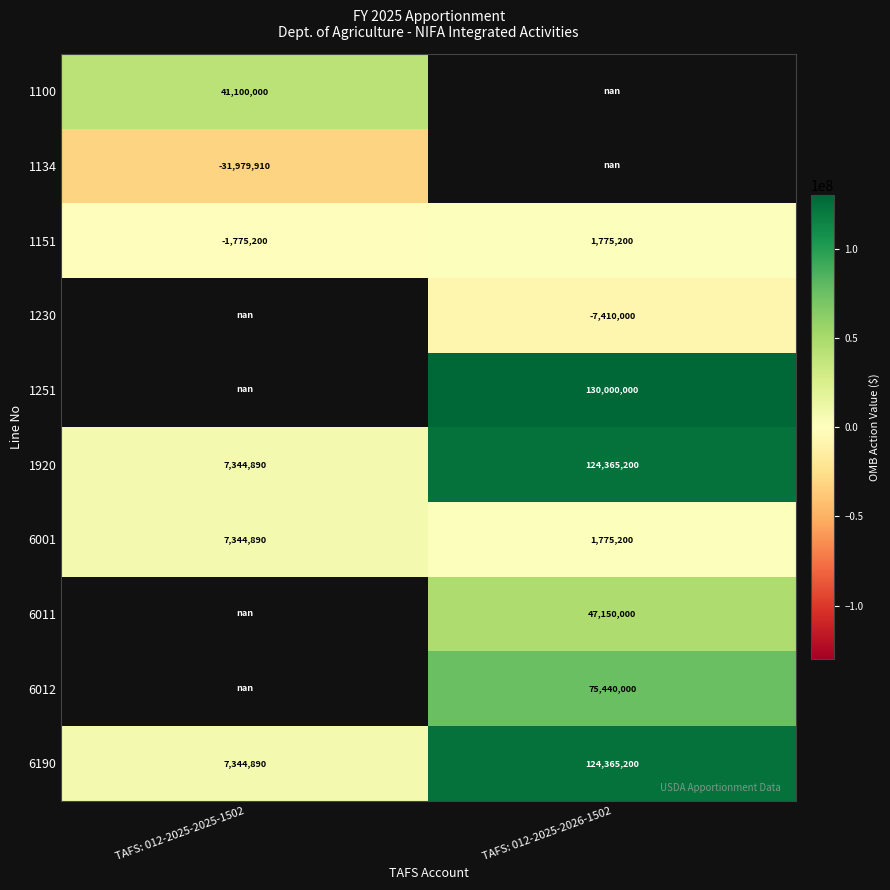

The value of 6011 at TAFS: 012-2025-2026-1502 is 14849803.2. True or false?

False